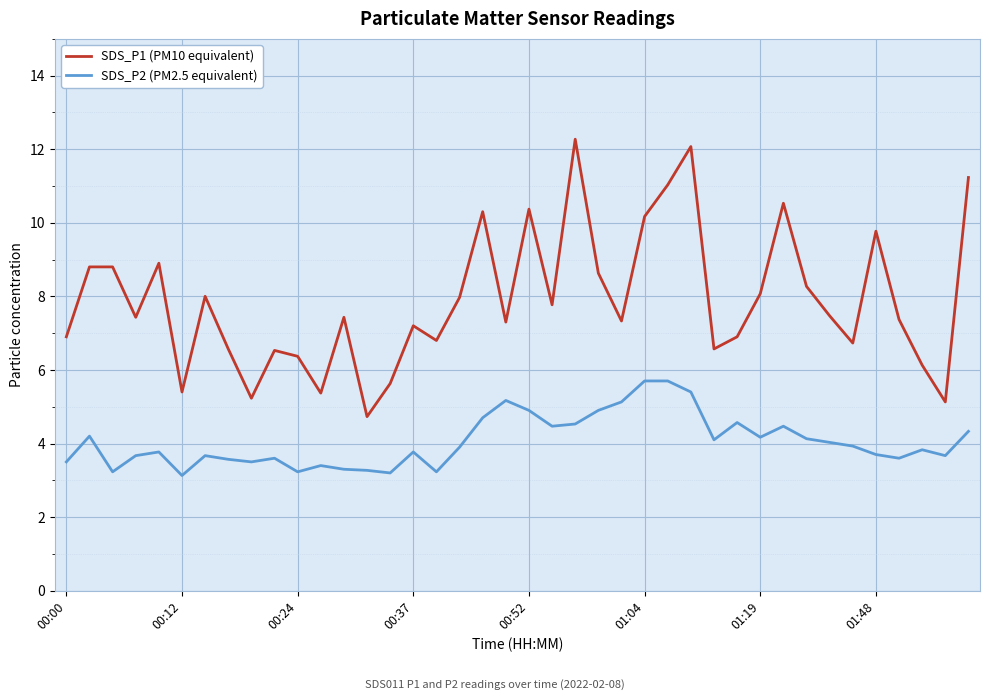

Which series has the widest spread of values?

SDS_P1 (PM10 equivalent)